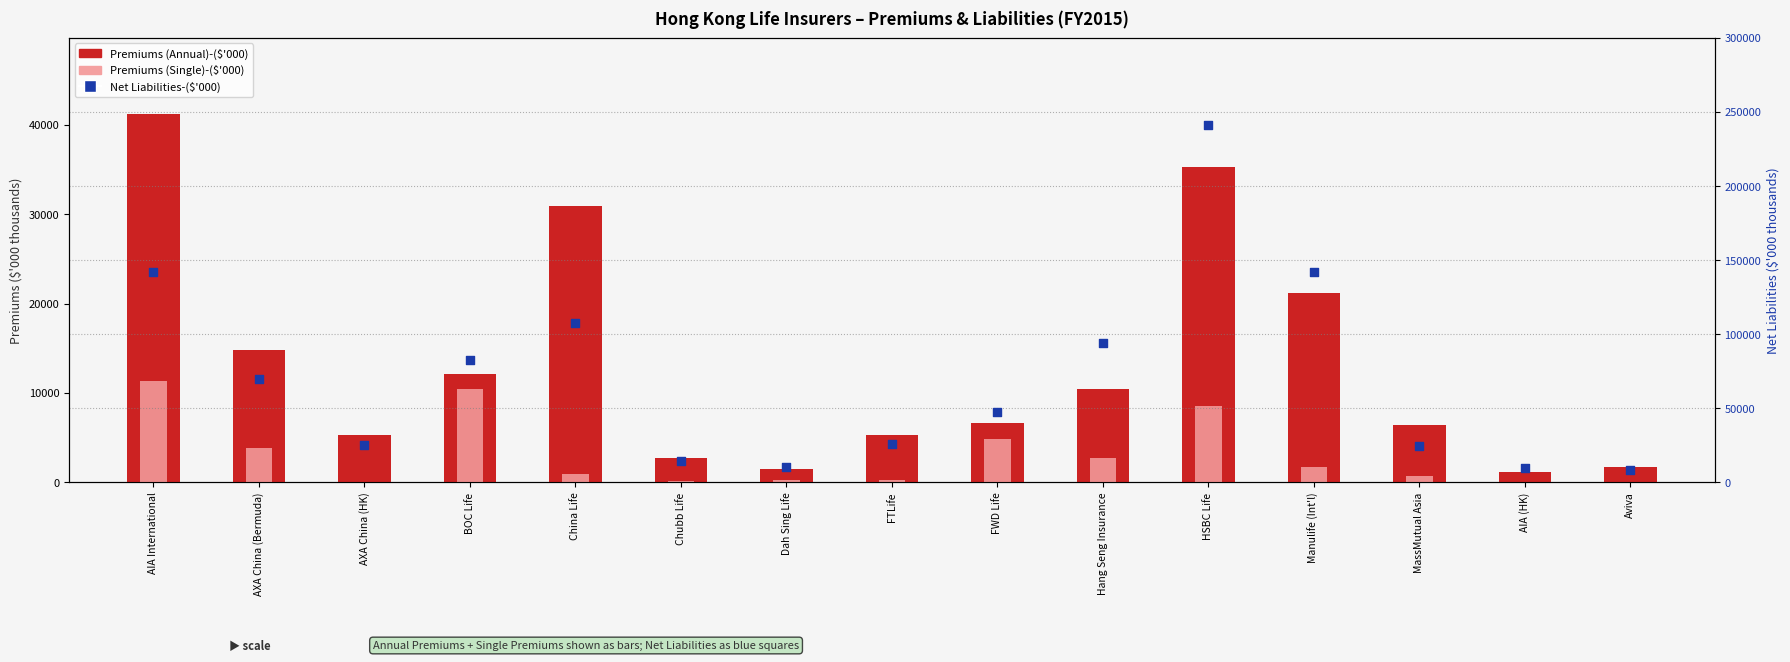

Which series reaches the minimum Y coordinate?

Premiums (Single)-($'000)